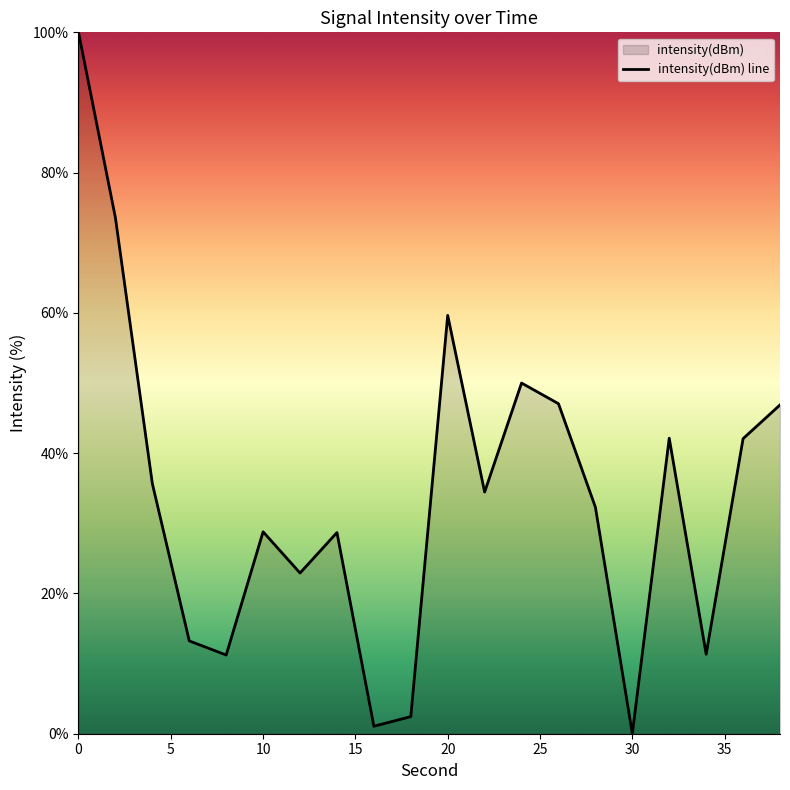

How many data points are less than 34?

10